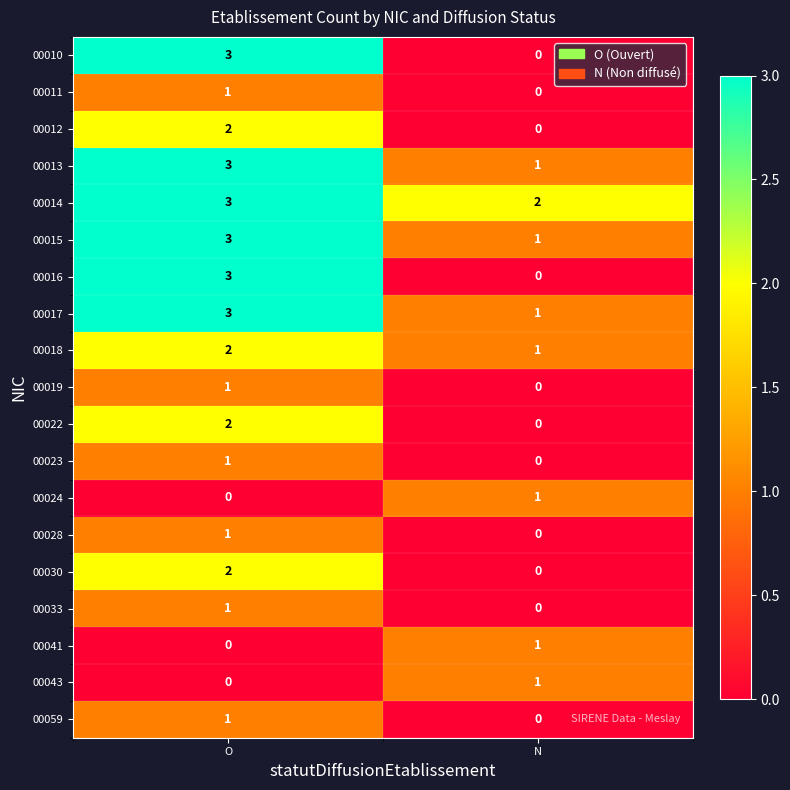

At how many categories does at least one series exceed 0?

2